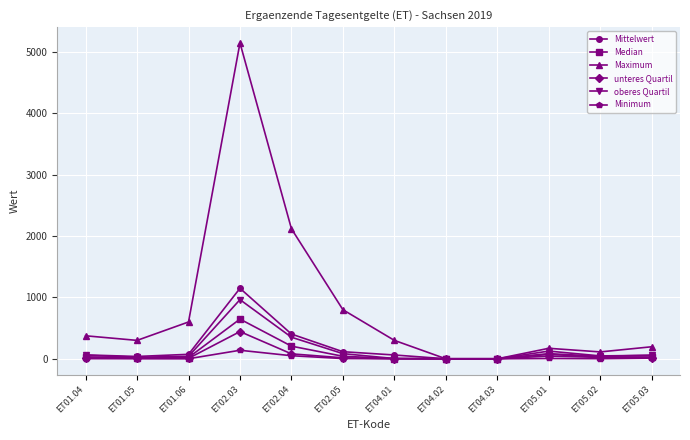

True or false: unteres Quartil has more than 1 points higher than both neighbors.

True